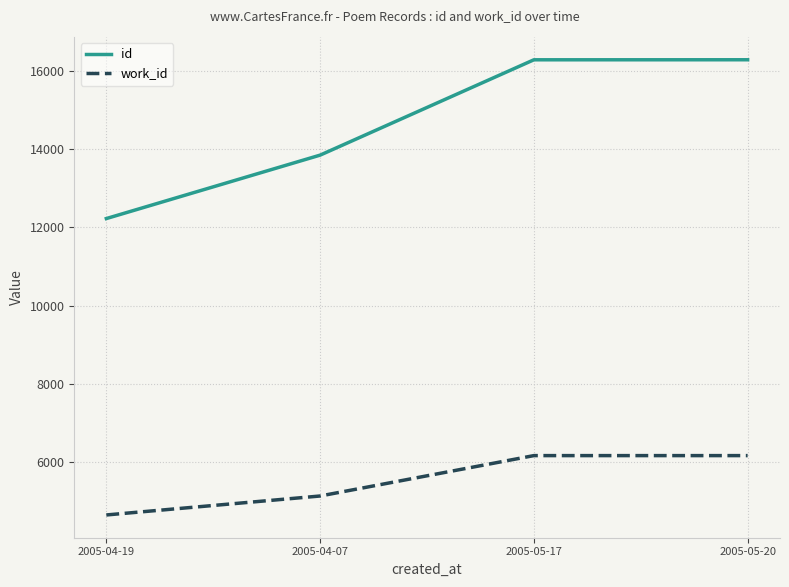

What is the difference between the maximum and minimum values in the id series?

4061